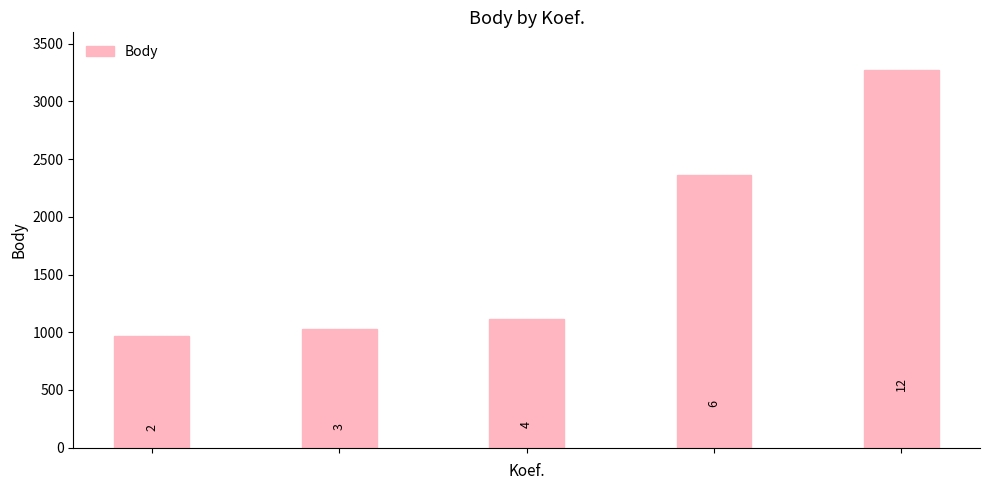

Does the chart contain any negative values?

No